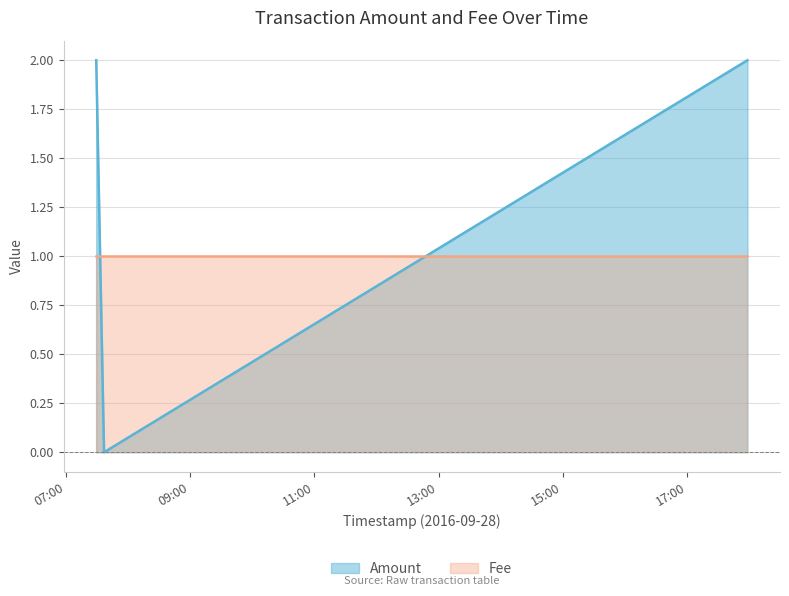

How many lines are shown in the chart?

2